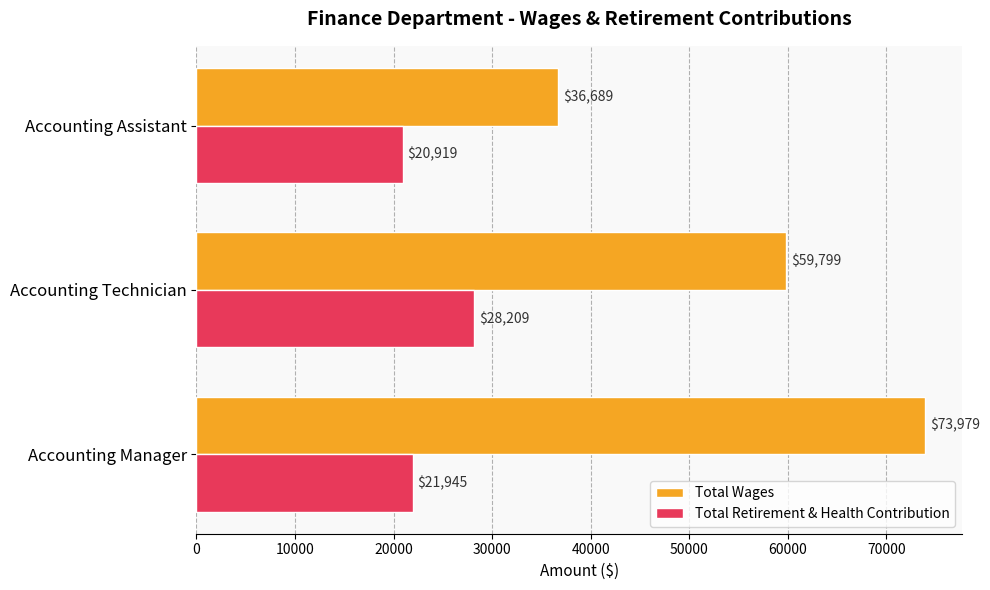

Which series changed the most between Accounting Manager and Accounting Assistant?

Total Wages